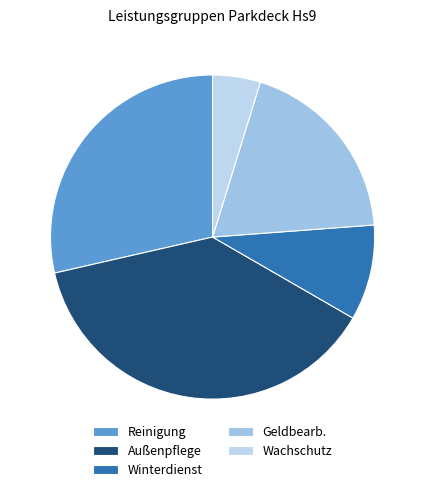

How many slices are in this pie chart?

5